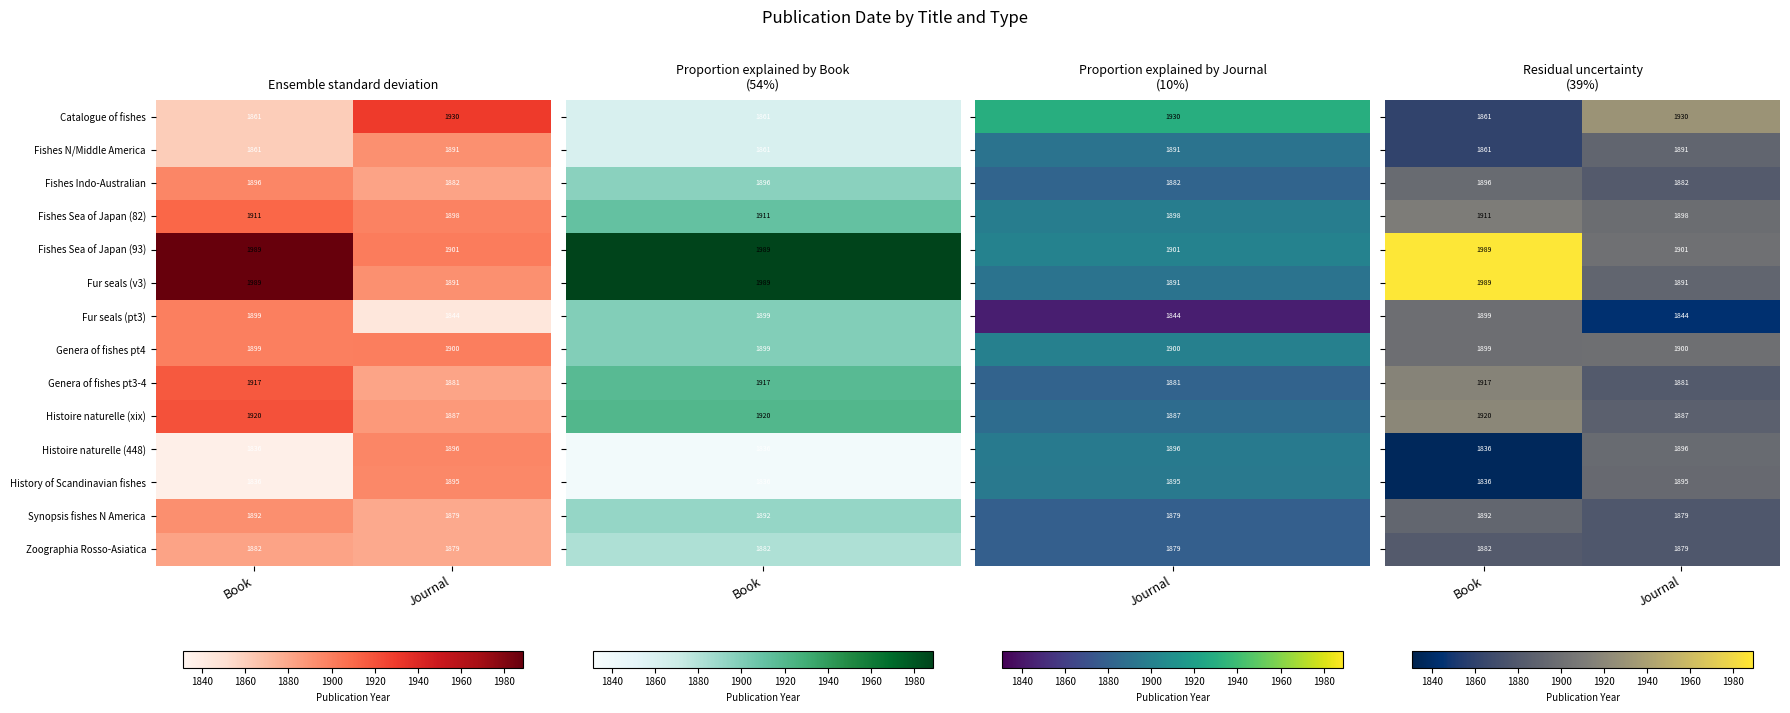

Rank the categories by Histoire naturelle (xix) value from highest to lowest.

Book, Journal